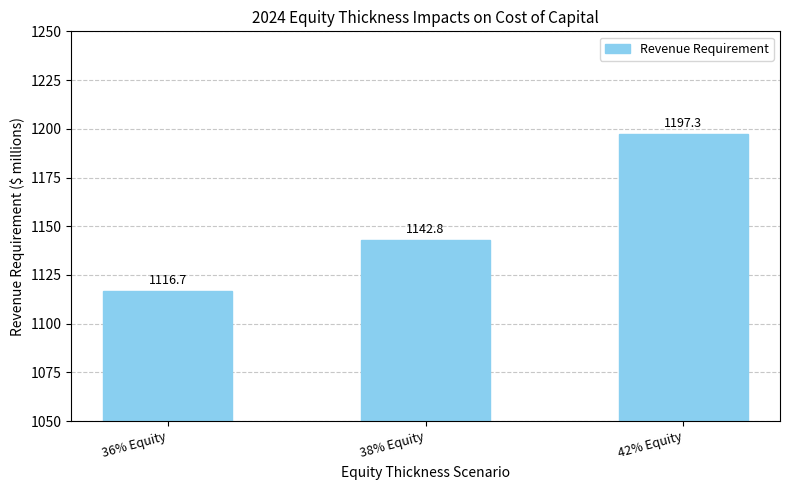

Between 38% Equity and 42% Equity, which is larger?

42% Equity